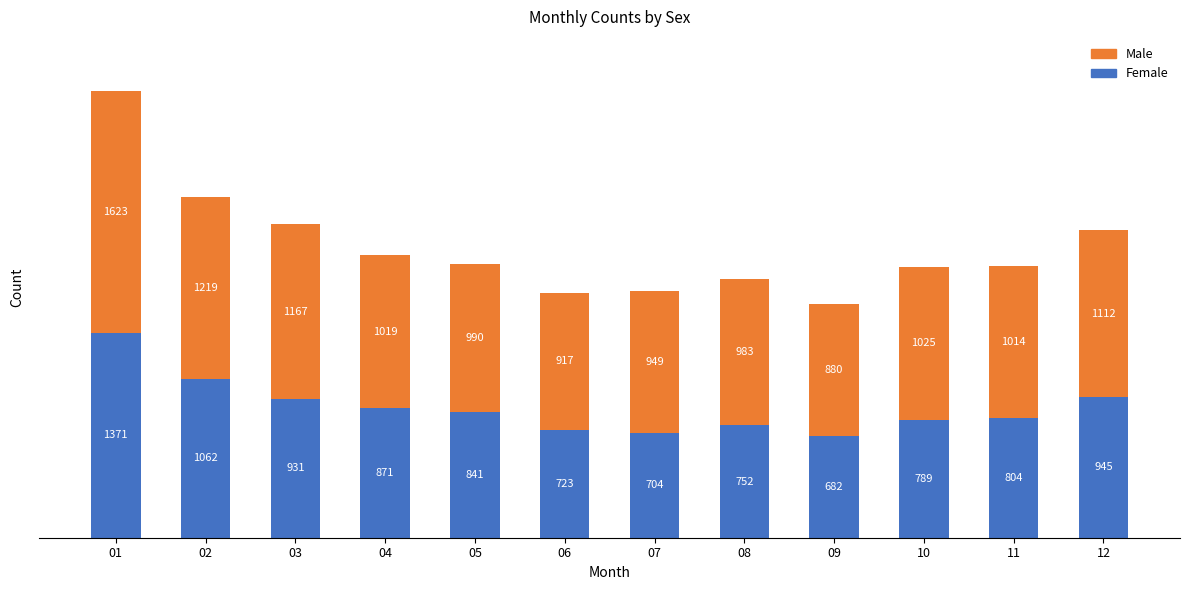

What is the total value across all series at 09?

1562